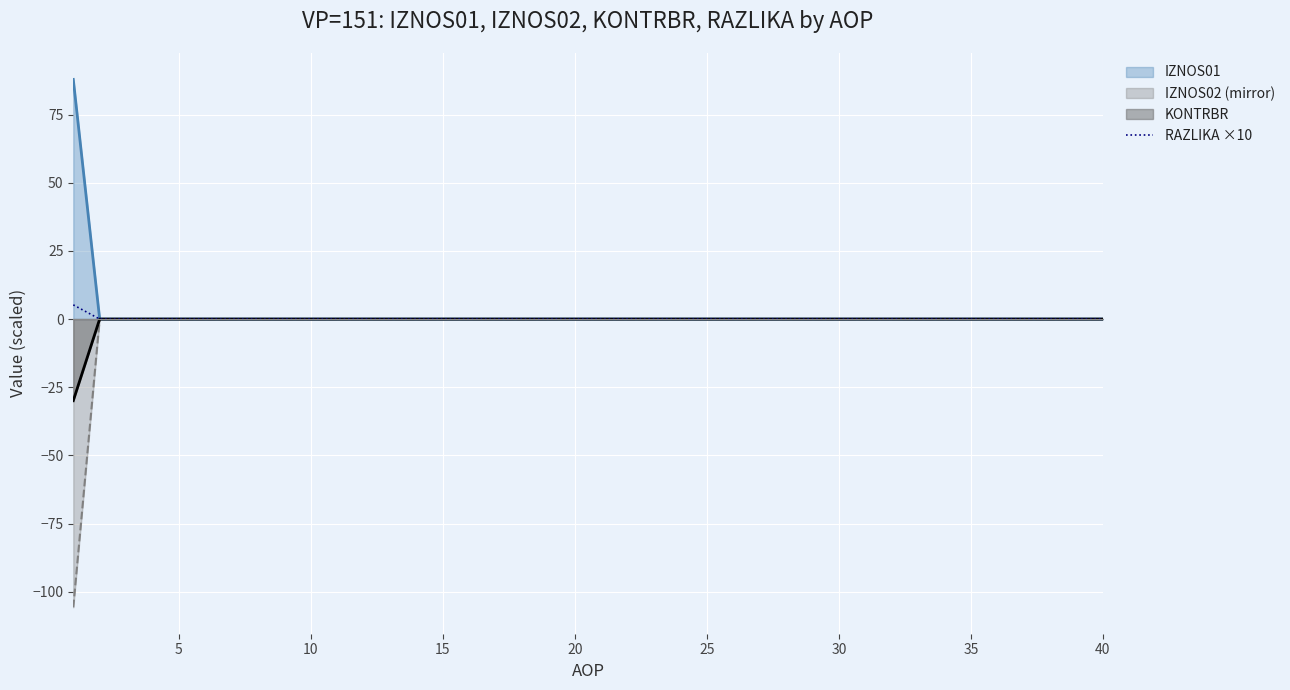

What is the greatest value displayed?

87.9